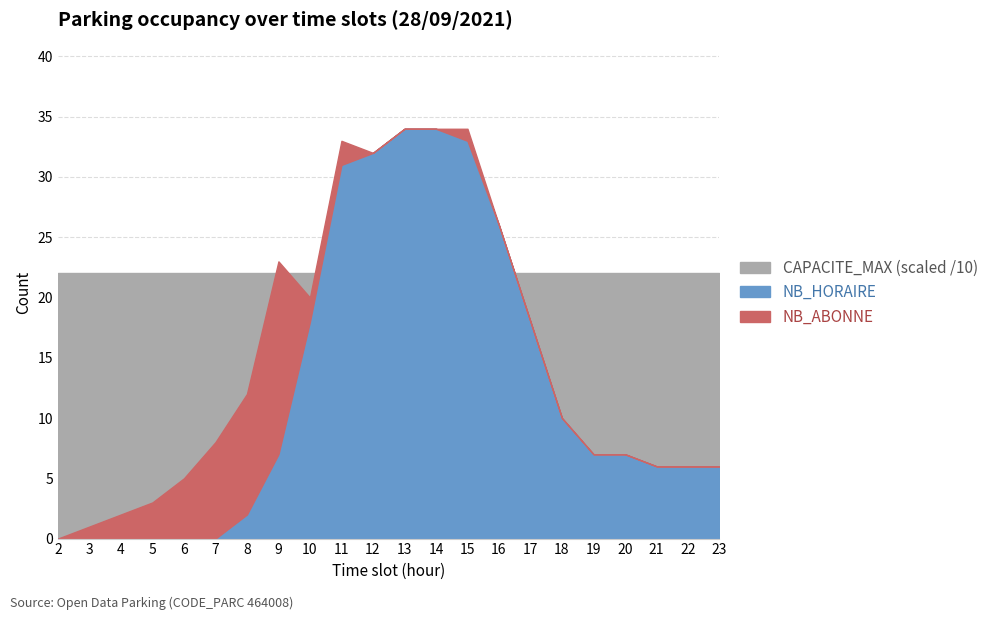

After their last crossing, which series has the higher values: NB_HORAIRE or NB_ABONNE?

NB_HORAIRE